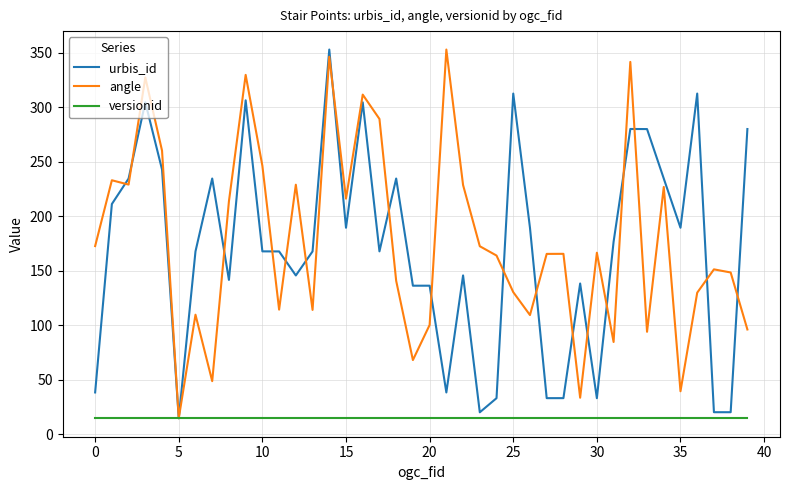

What is the greatest value displayed?

353.0